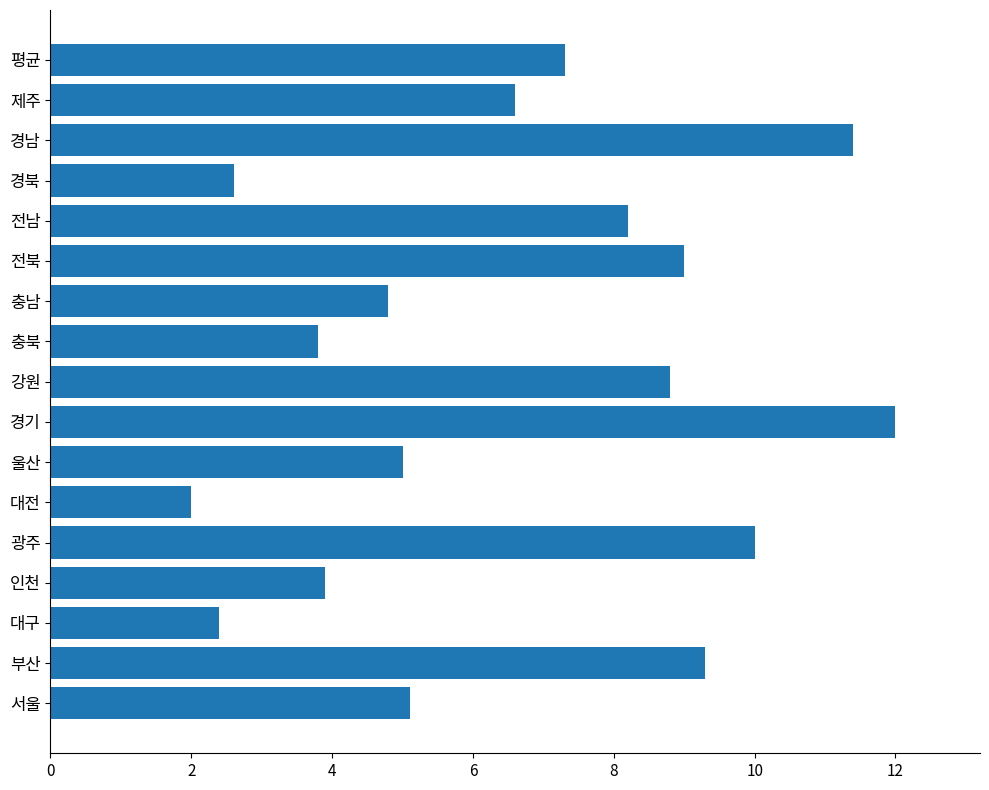

Is it true that the value at 대구 is 2.4?

True